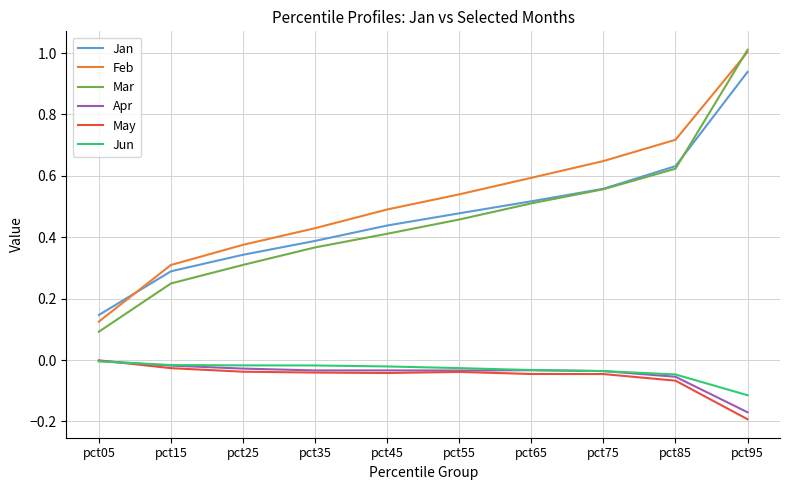

Which series has the largest range (max minus min)?

Mar